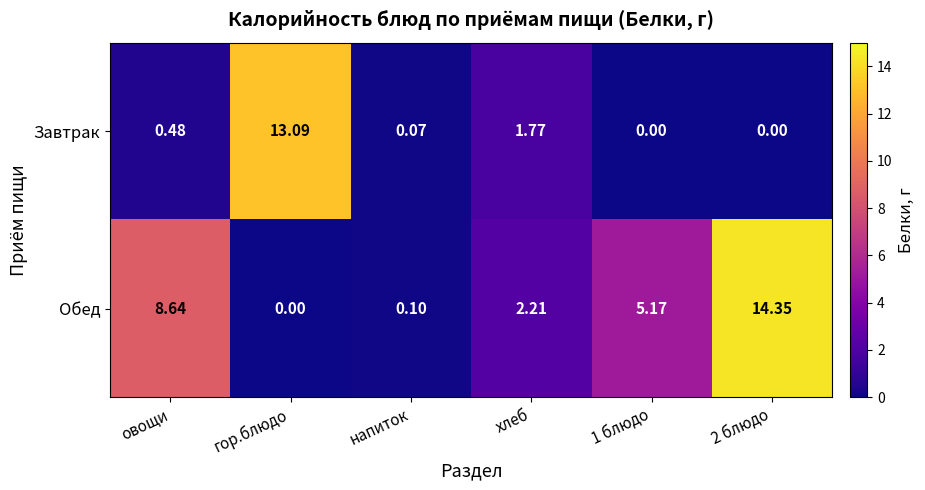

Rank the series at напиток from highest to lowest value.

Обед, Завтрак